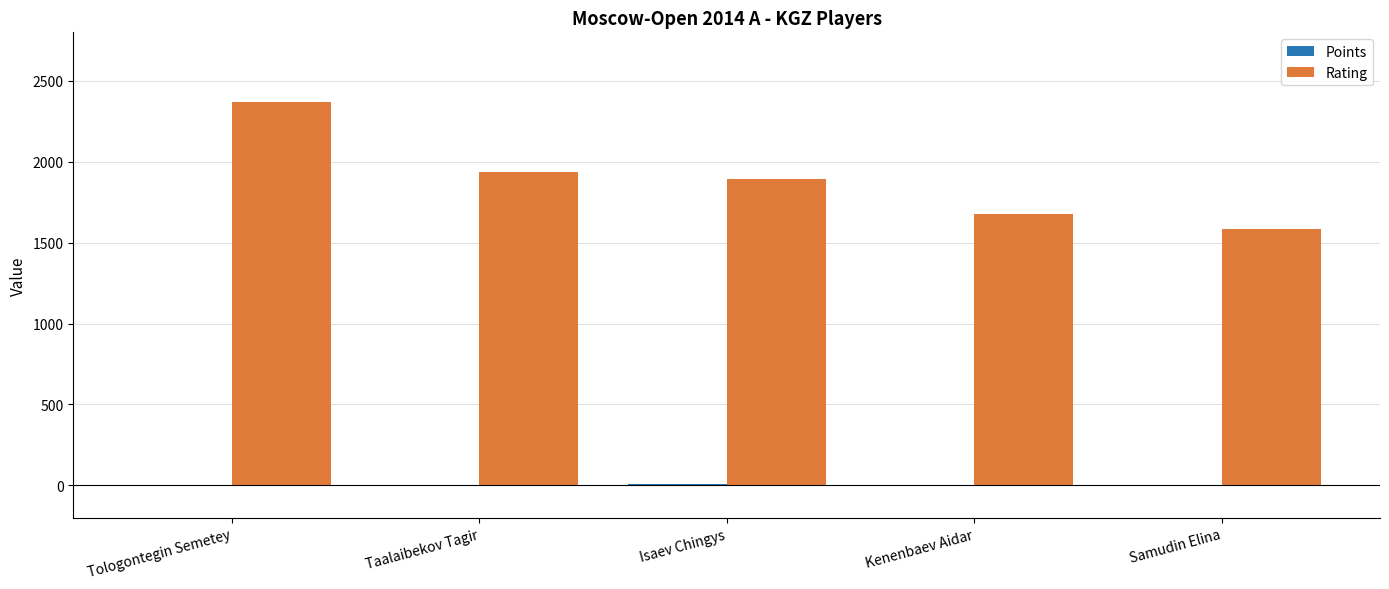

At which label is Rating closest to 1976?

Taalaibekov Tagir